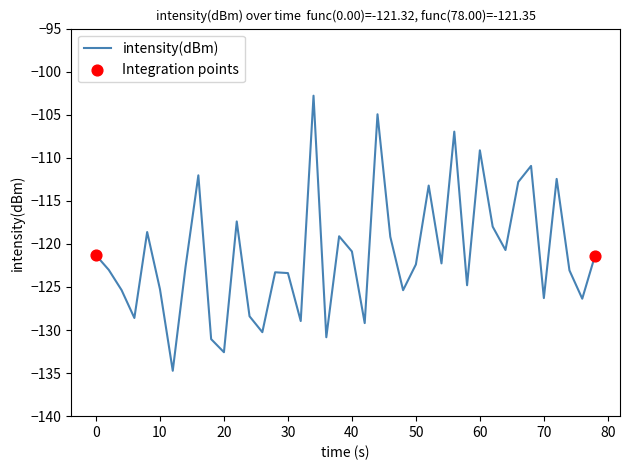

What is the maximum value shown in the chart?

-102.8